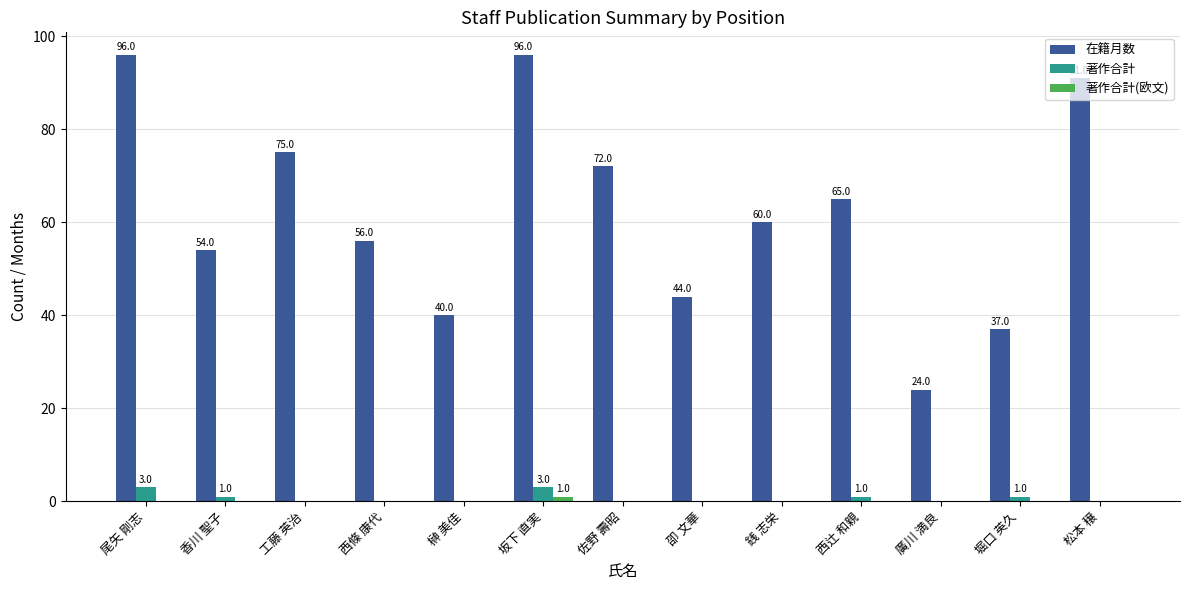

Is it true that 在籍月数 equals 40 at 銭 志栄?

False